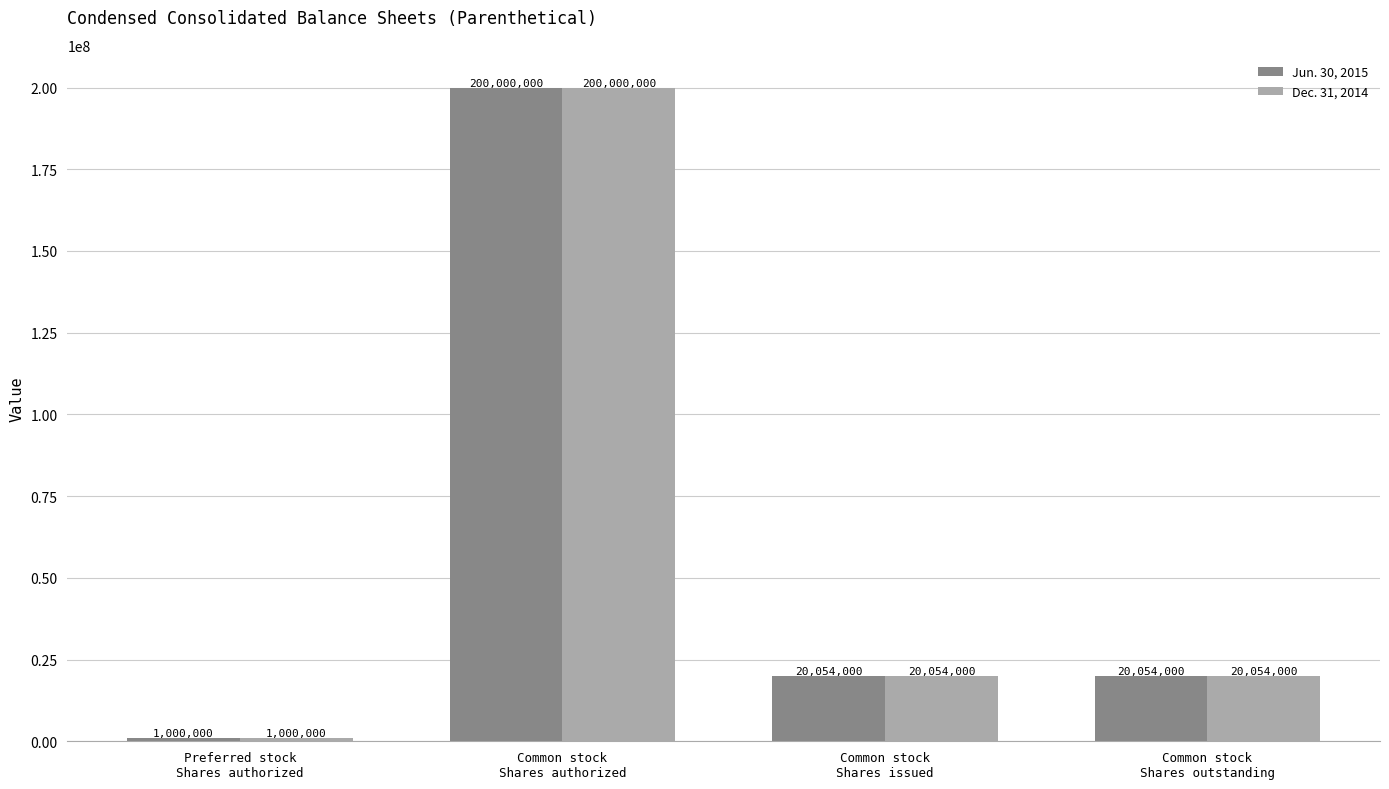

What is the minimum value for Jun. 30, 2015?

1000000